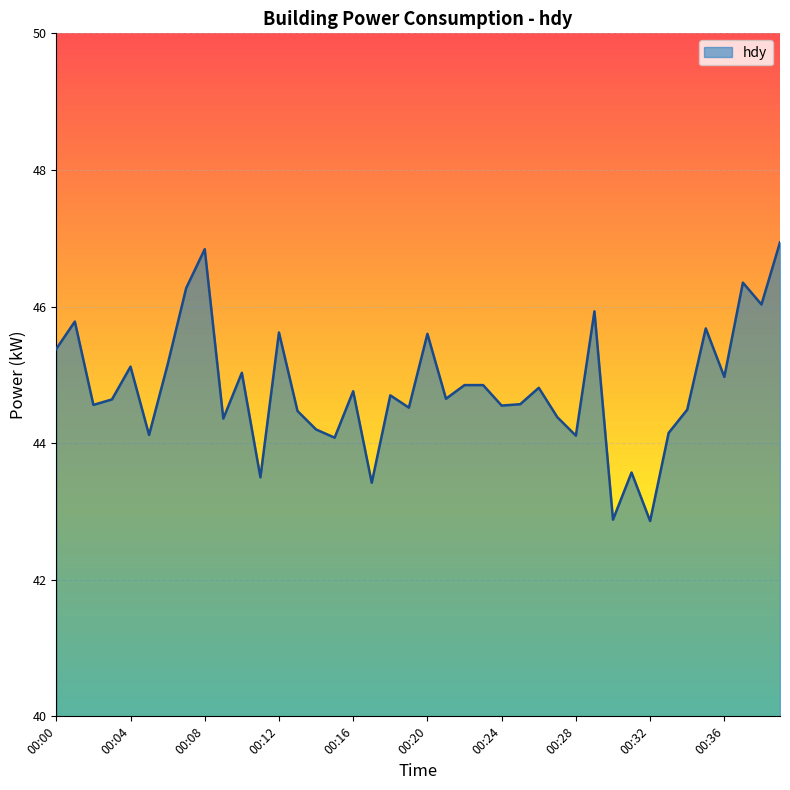

How many values exceed 44?

35